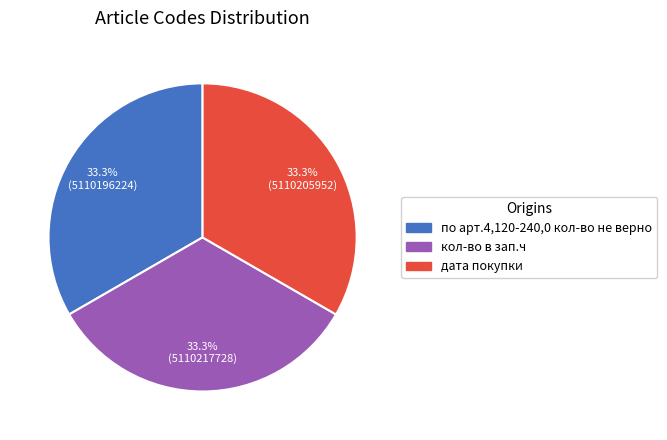

To the nearest percent, what is the average slice percentage?

33%